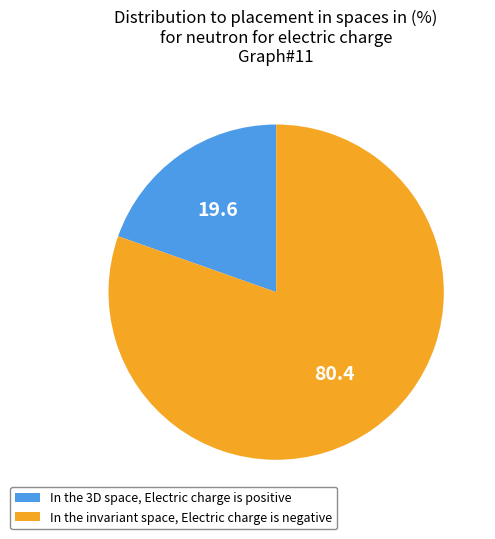

Is there a majority slice in this chart?

Yes